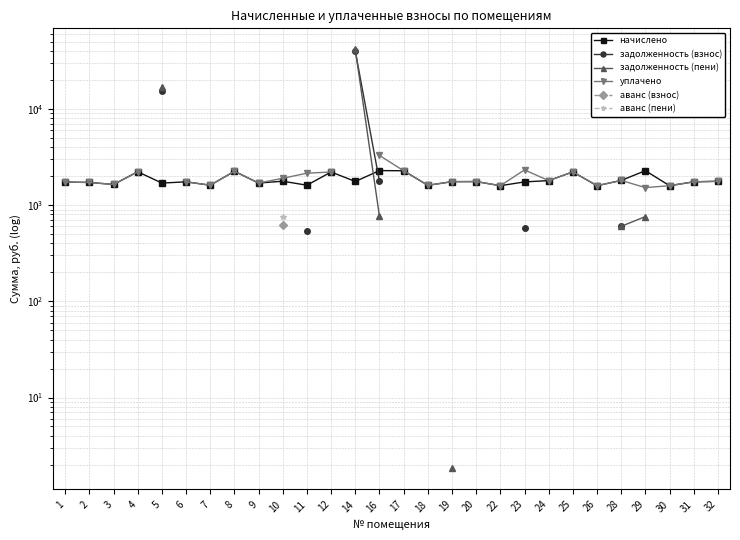

At which label is начислено closest to 1939?

28